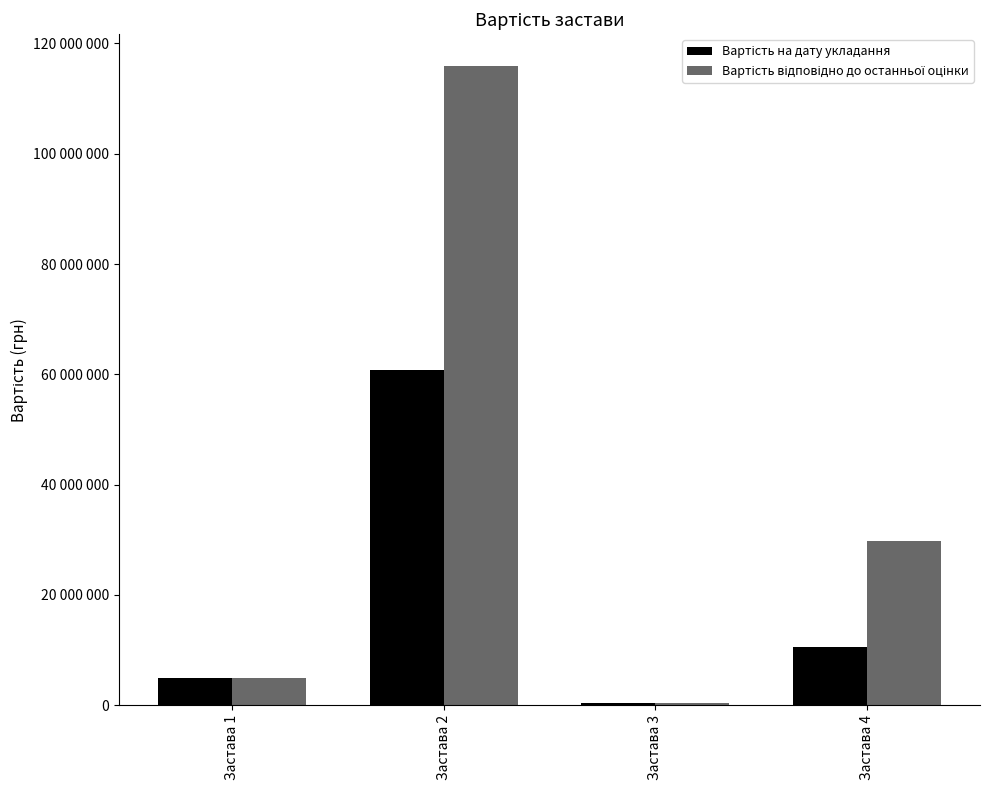

Reading left to right, list all the values displayed in this chart.

Вартість на дату укладання: 5000000.0	60835900.0	300001.0	10574913.1
Вартість відповідно до останньої оцінки: 5000000.0	115876200.0	300001.0	29768900.0